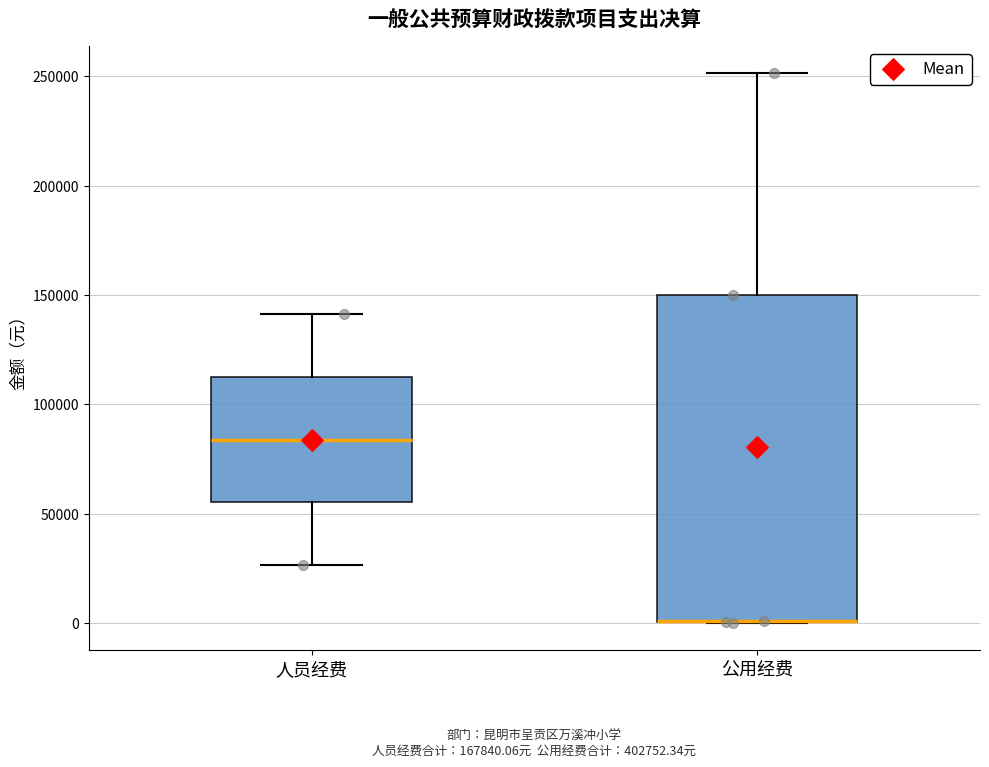

Reading left to right, read every box against the y-axis: the position of its median line, the range the box covers, and the ends of its whiskers. The values are not printed on the chart, so give them approximately, as read against the axis.

人员经费: median 85000, box 55000 to 115000, whiskers 25000 to 140000
公用经费: median 0 (drawn on the box's lower edge), box 0 to 150000, whiskers 0 to 250000